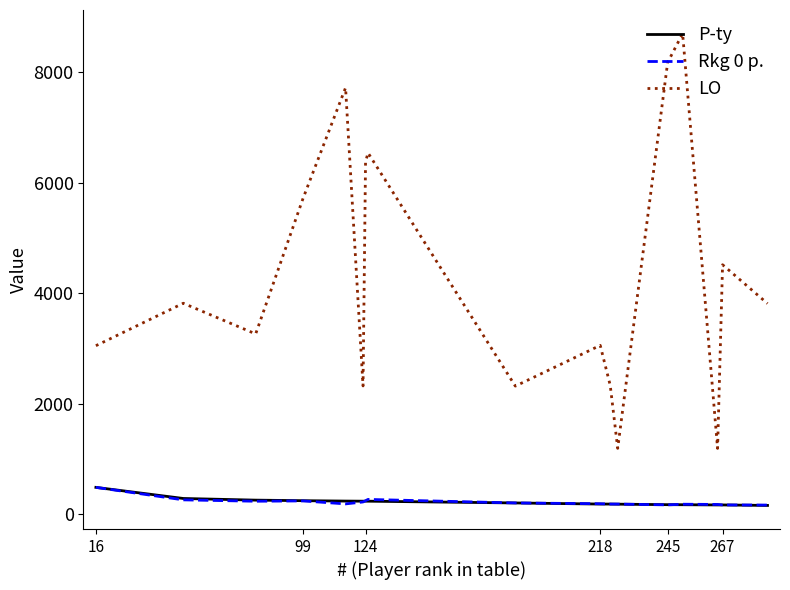

What is the greatest value displayed?

8697